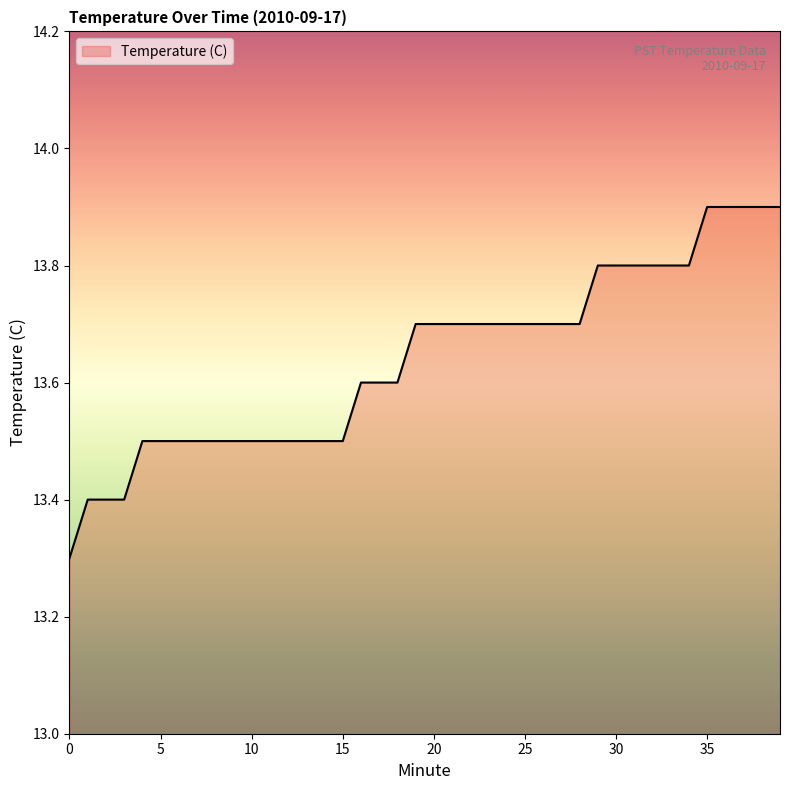

Reading right to left, list all the values displayed in this chart.

13.9	13.9	13.9	13.9	13.9	13.8	13.8	13.8	13.8	13.8	13.8	13.7	13.7	13.7	13.7	13.7	13.7	13.7	13.7	13.7	13.7	13.6	13.6	13.6	13.5	13.5	13.5	13.5	13.5	13.5	13.5	13.5	13.5	13.5	13.5	13.5	13.4	13.4	13.4	13.3